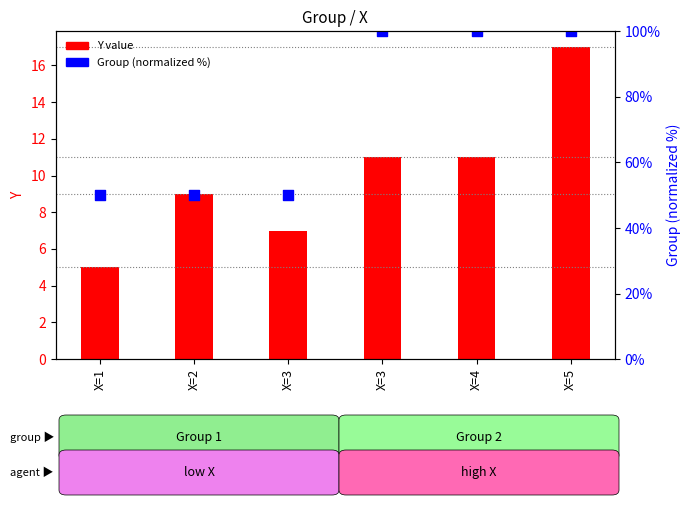

Which series has the largest Y range (max minus min)?

Group (normalized)